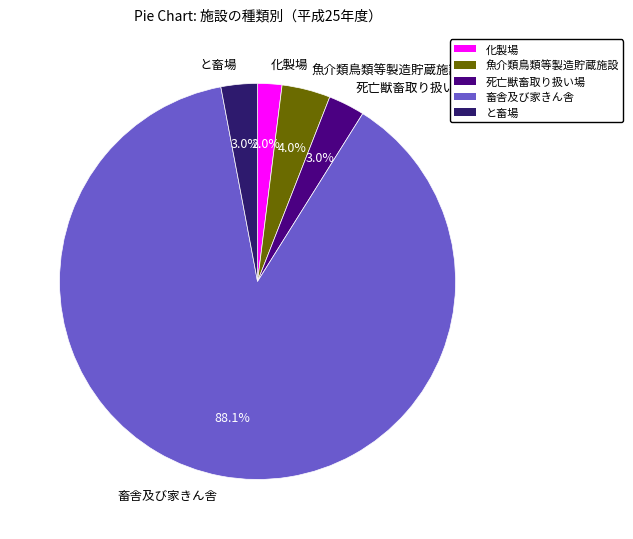

To the nearest percent, what is the difference between the largest and smallest slice percentages?

86%